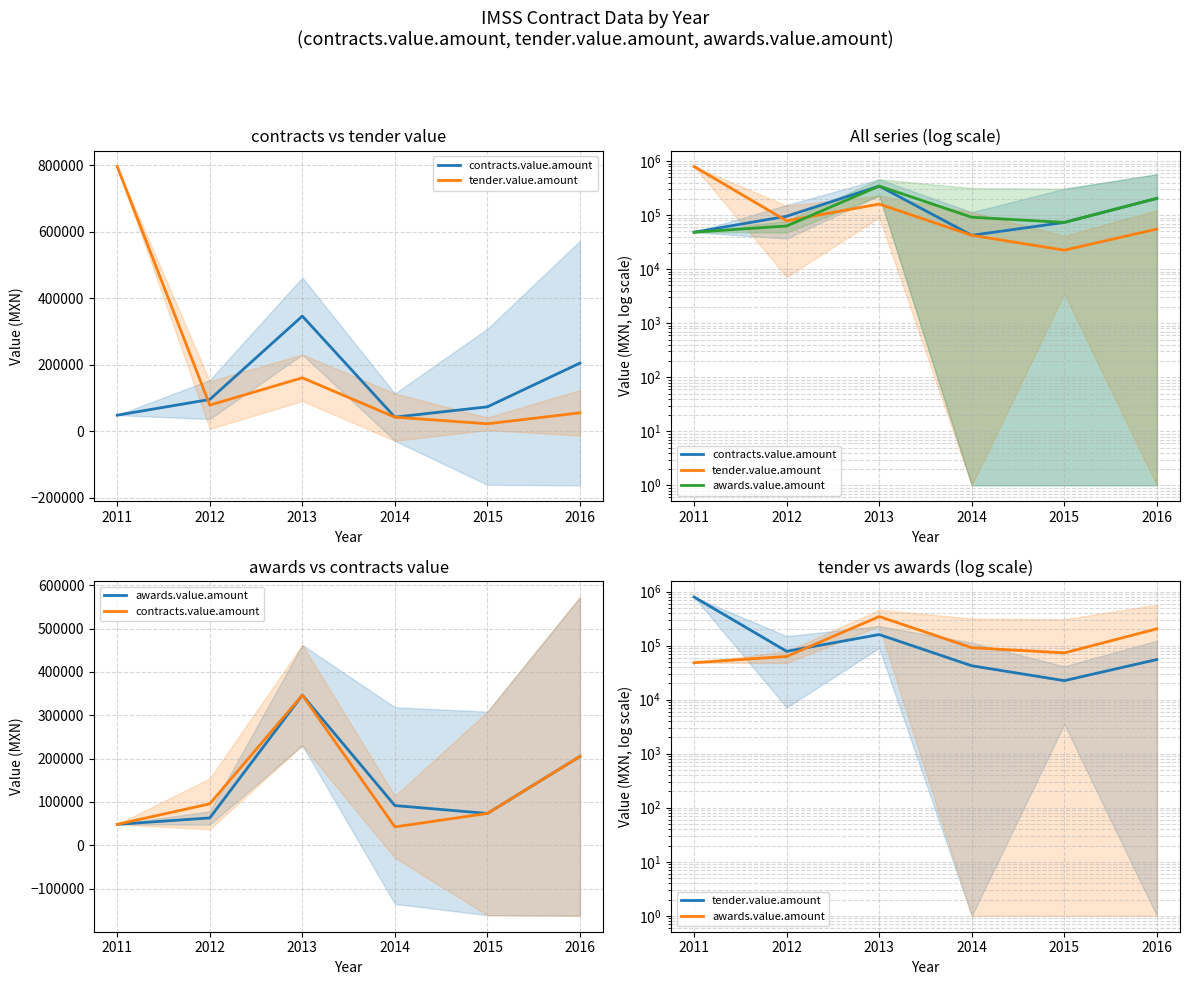

What is the smallest value displayed?

22522.2